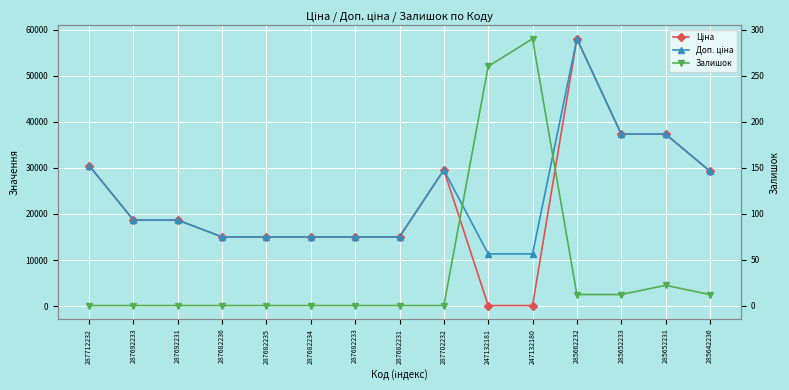

Where does the Доп. ціна series first go above 18671?

287712232